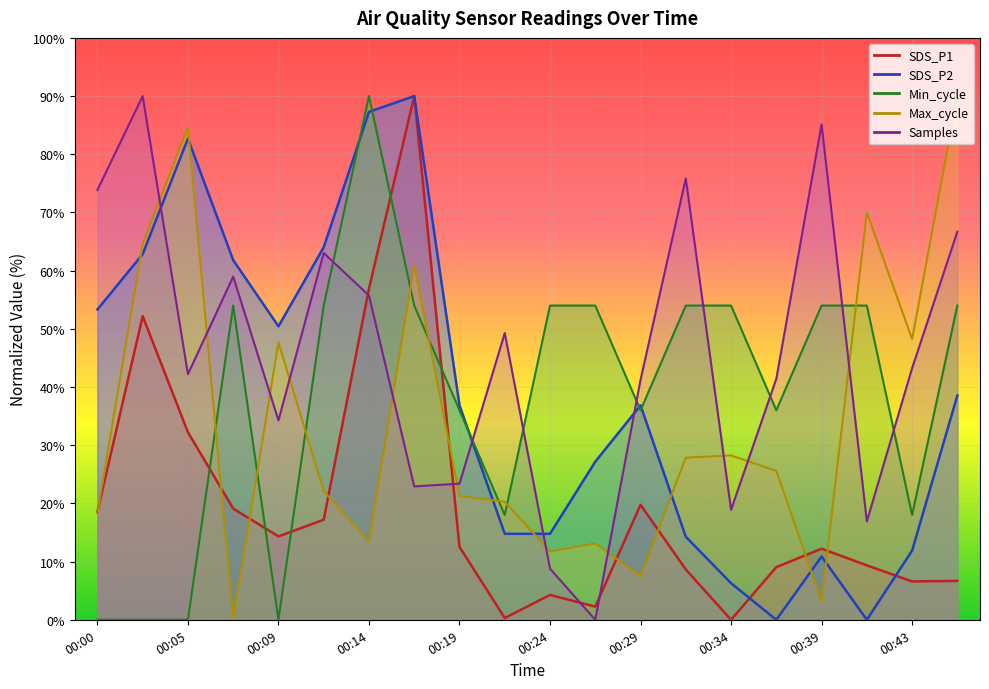

What are all the series names shown in the legend?

SDS_P1, SDS_P2, Min_cycle, Max_cycle, Samples